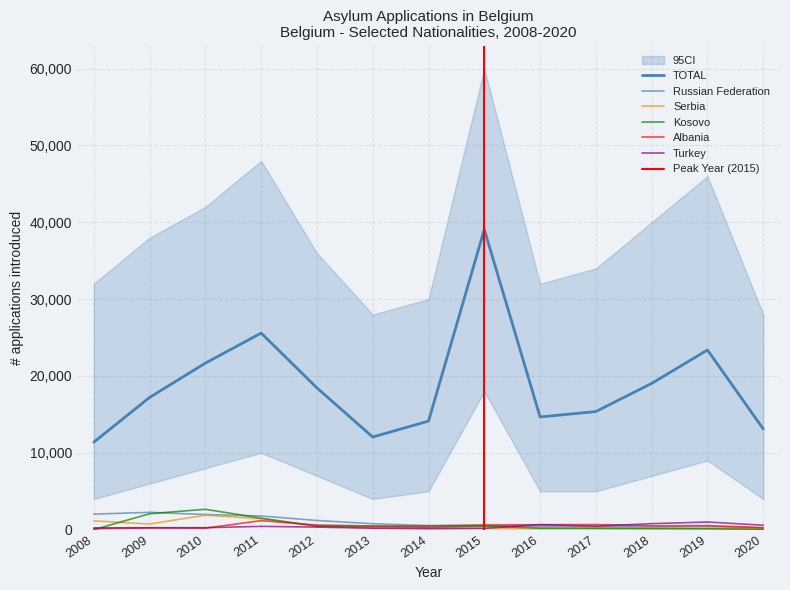

Is the value of Albania at 2008 greater than the value of Kosovo at 2014?

No